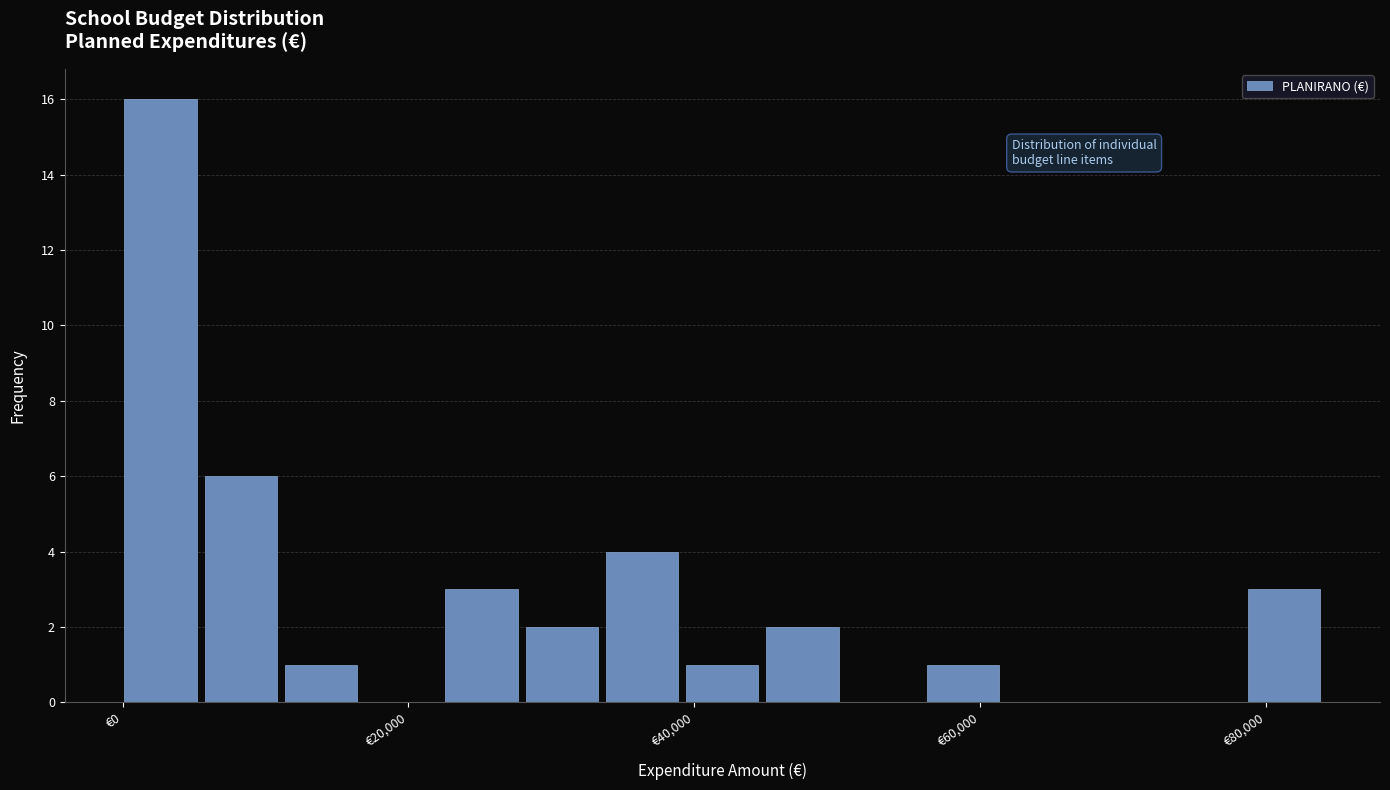

Around what value on the x-axis is the tallest bar? Give the approximate position of its centre, as read against the axis.

2000